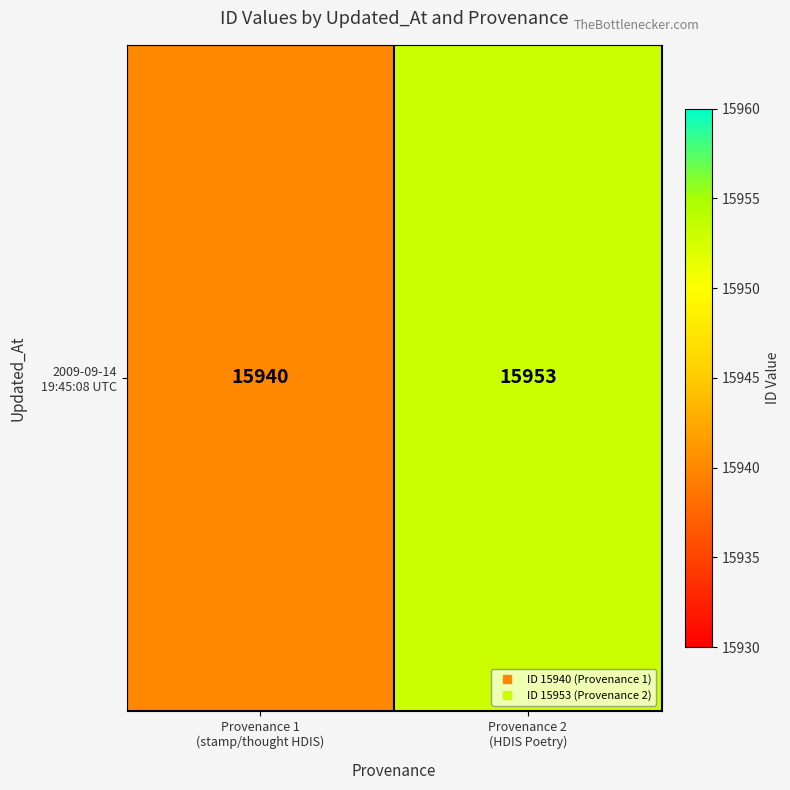

What is the ratio of the value at Provenance 2
(HDIS Poetry) to the value at Provenance 1
(stamp/thought HDIS)?

1.0